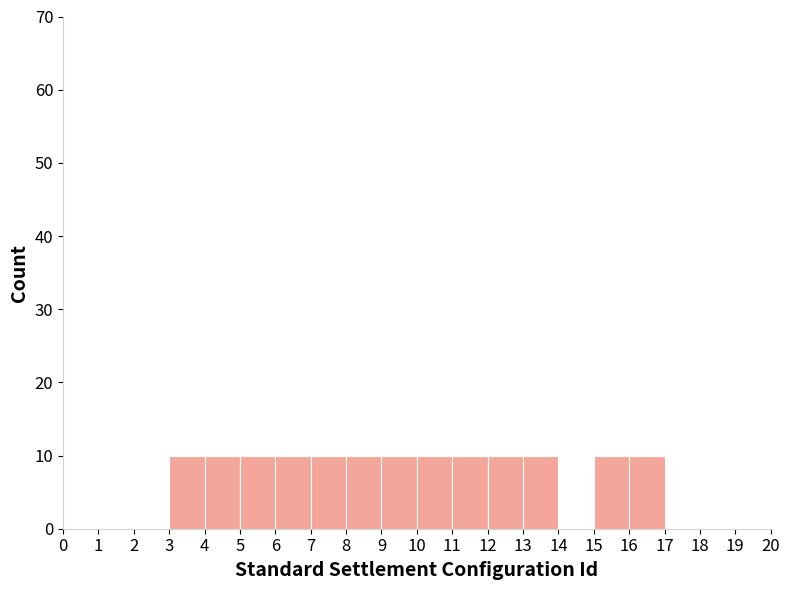

Reading left to right, list every bar in this chart as the range it spans on the x-axis followed by its height. The values are not printed on the chart, so give them approximately, as read against the axis.

1 to 2: 0
2 to 3: 0
3 to 4: 10
4 to 5: 10
5 to 6: 10
6 to 7: 10
7 to 8: 10
8 to 9: 10
9 to 10: 10
10 to 11: 10
11 to 12: 10
12 to 13: 10
13 to 14: 10
14 to 15: 0
15 to 16: 10
16 to 17: 10
17 to 18: 0
18 to 19: 0